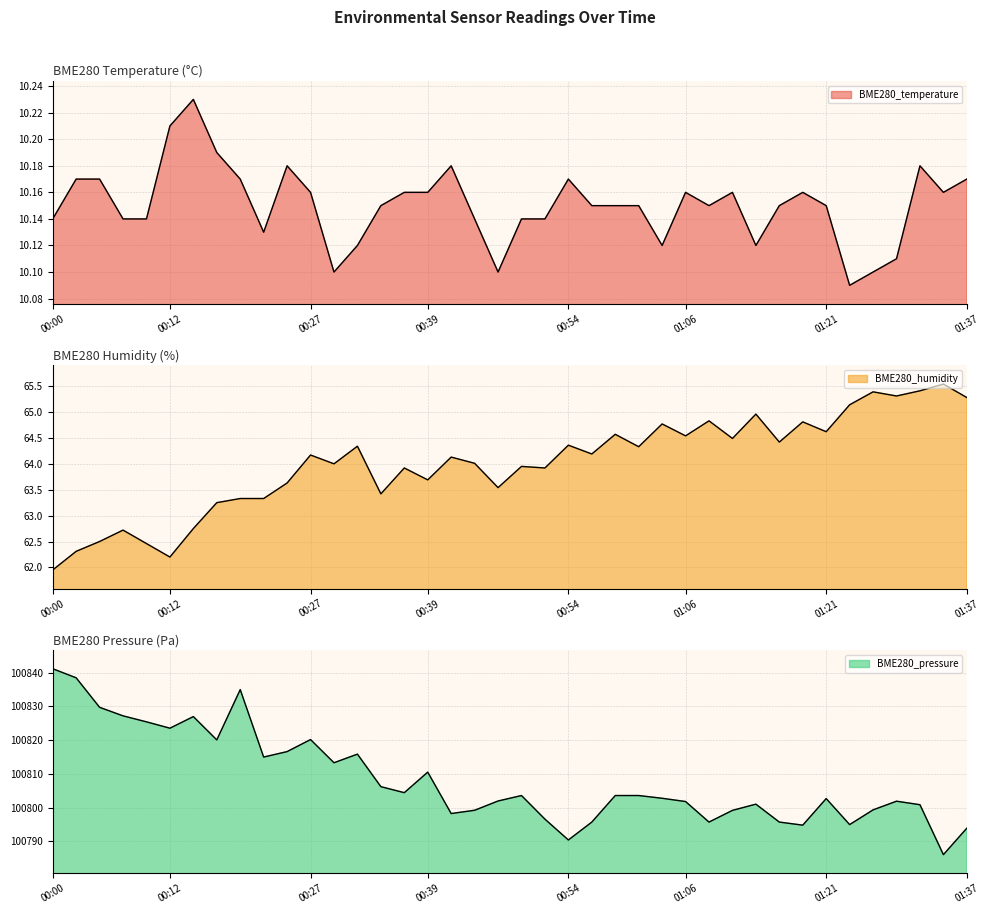

What value does the BME280_temperature series have at 00:44?

10.1